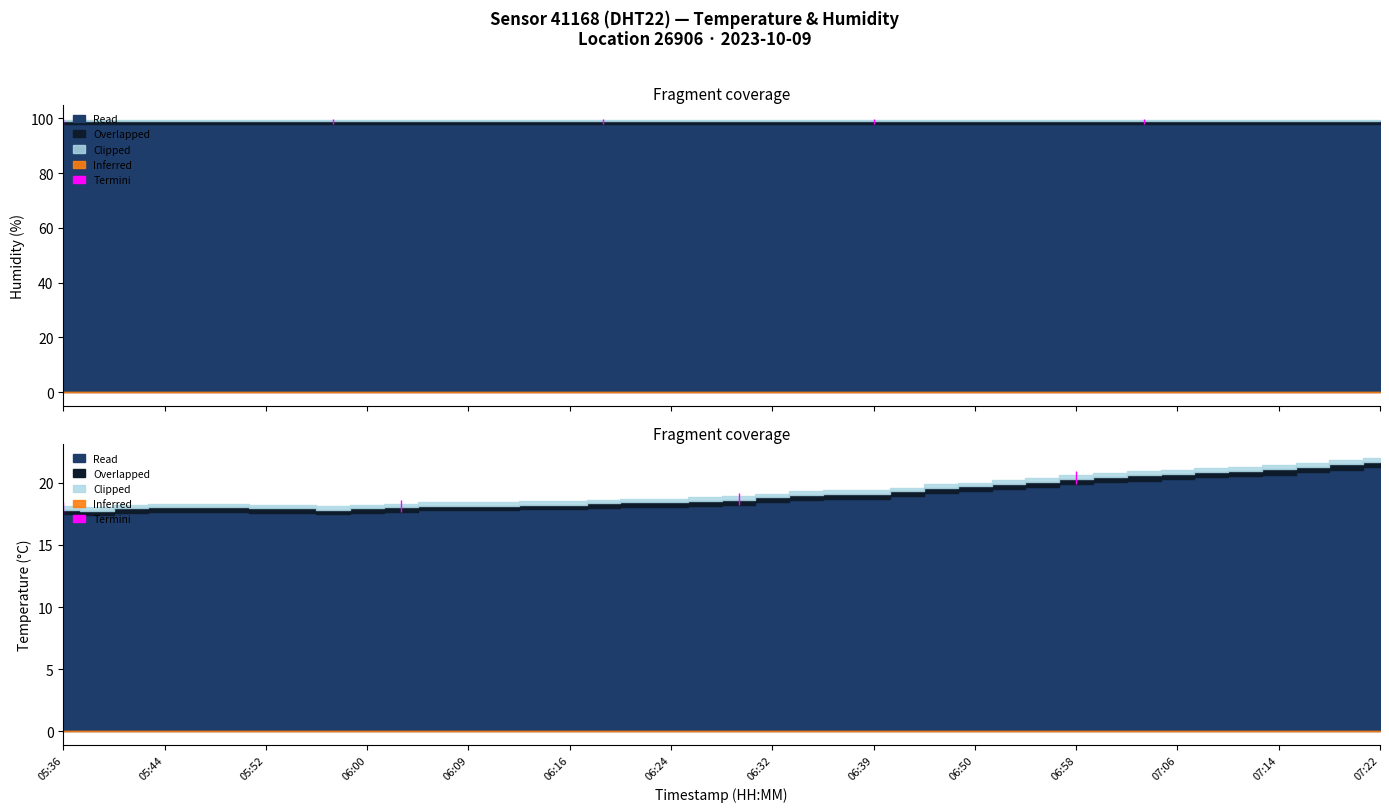

Between 06:21 and 06:16, which is larger?

06:21